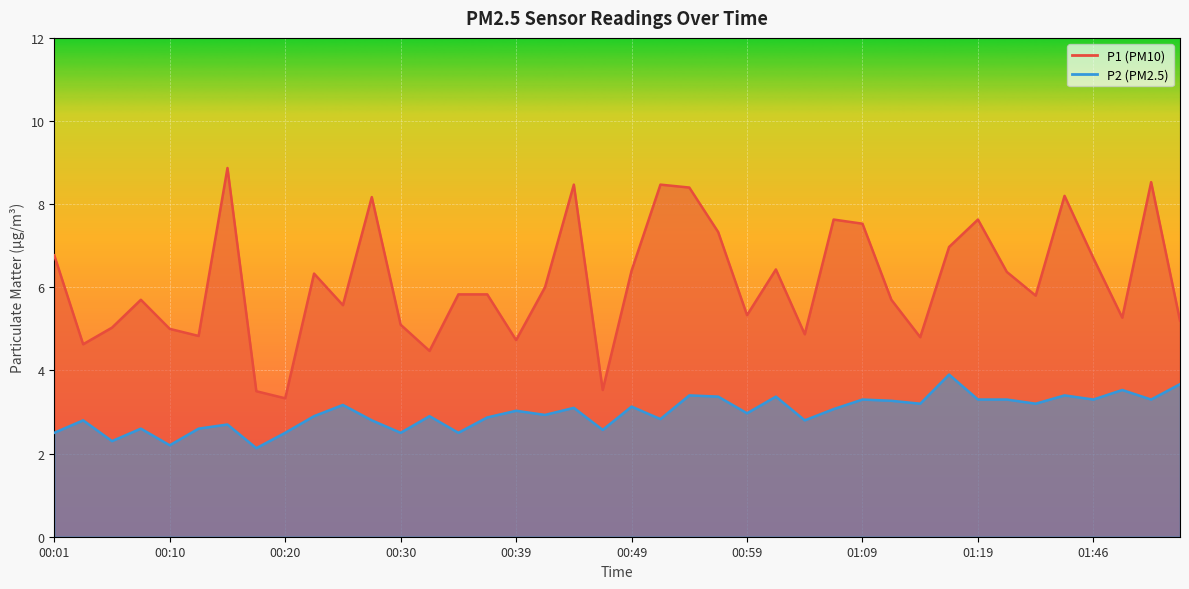

Between 01:57 and 00:08, which is larger?

00:08